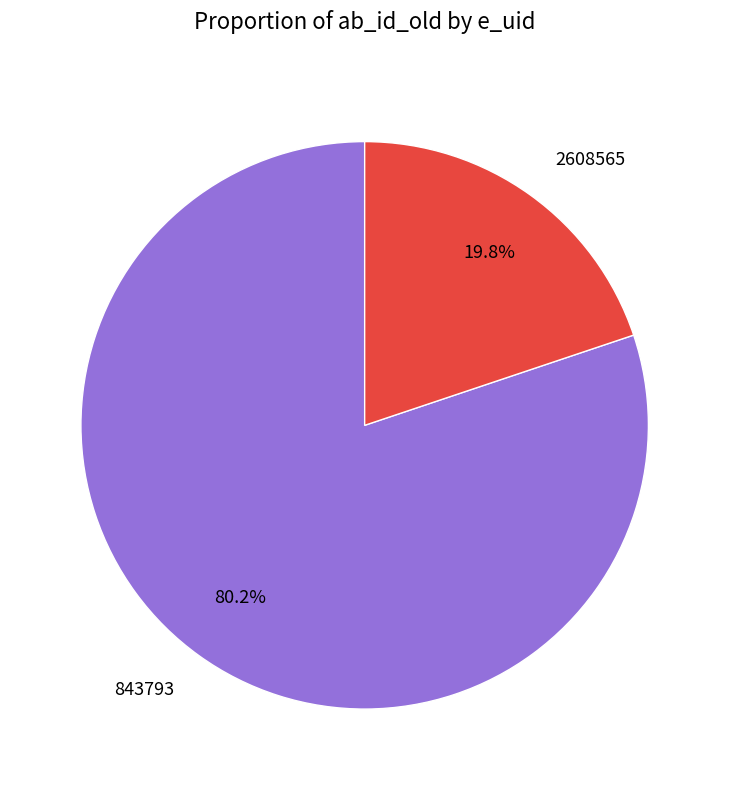

How many segments does this pie chart have?

2